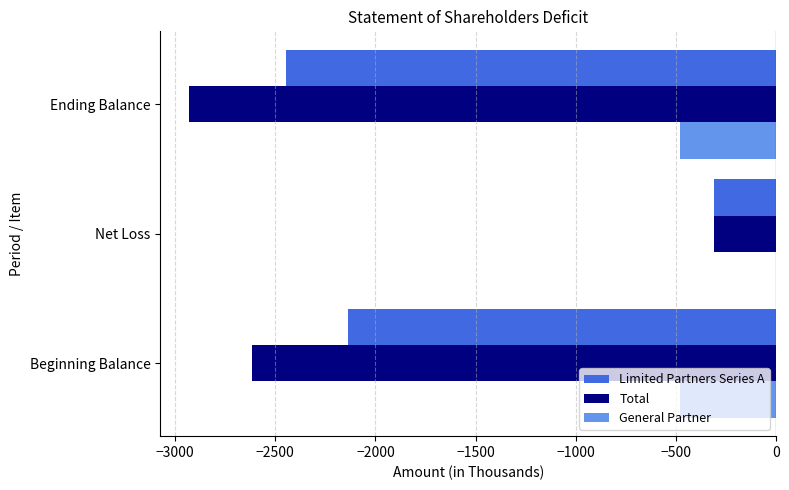

Is it true that Limited Partners Series A equals -3420 at Ending Balance?

False